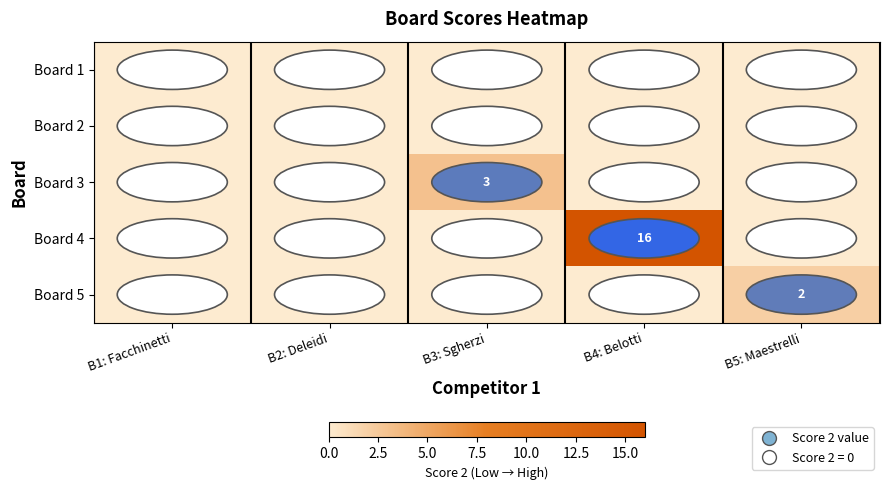

True or false: Board 2 has a value of 0 at B5: Maestrelli.

True